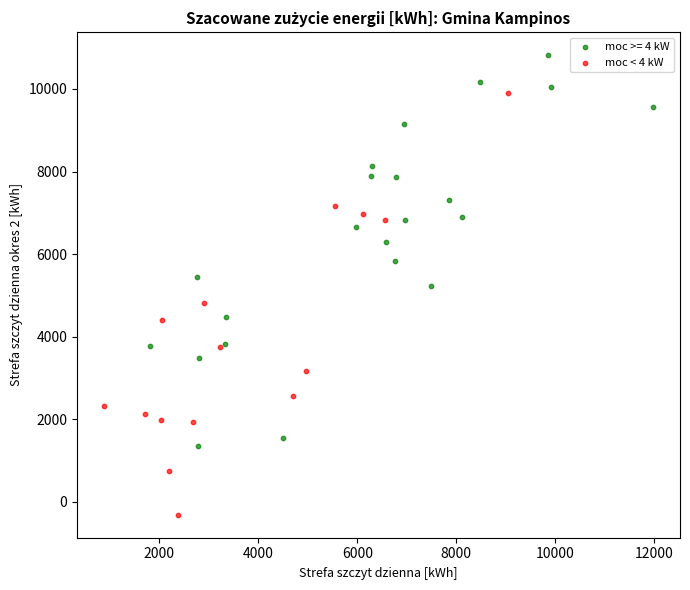

Which series has the largest Y range (max minus min)?

moc < 4 kW